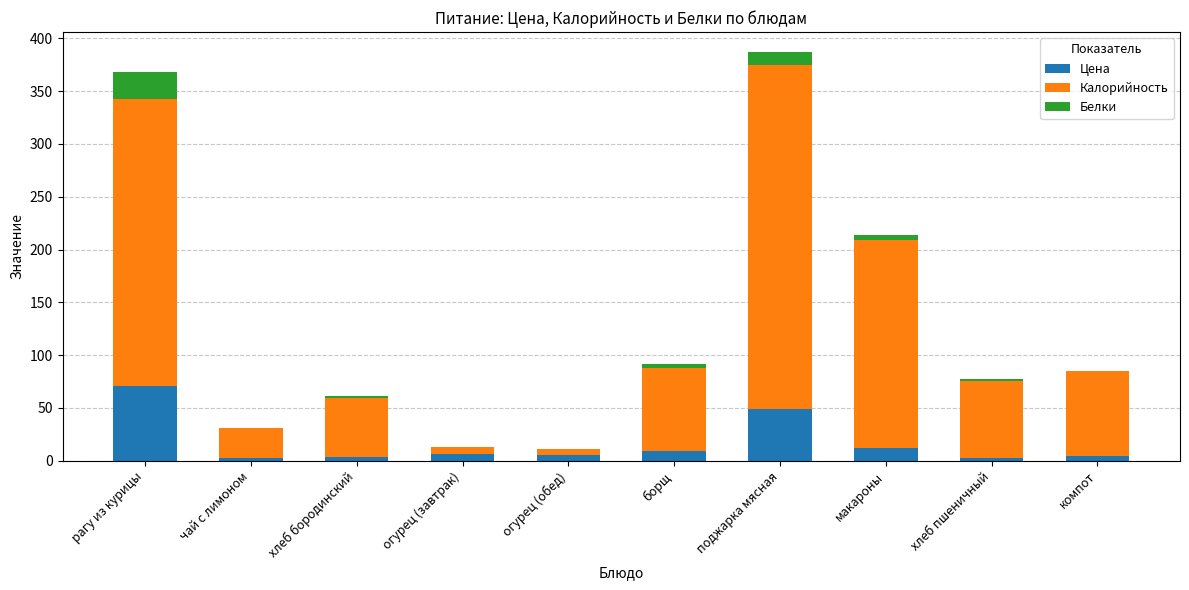

Where is Цена nearest to the value 36?

поджарка мясная